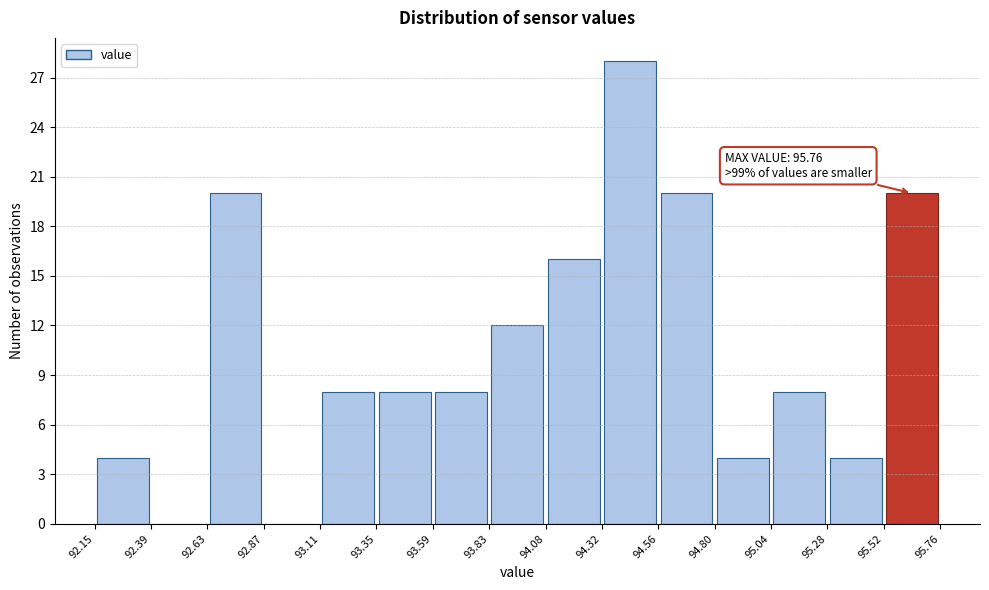

Over which range of the x-axis is the bar tallest?

94.32 to 94.56